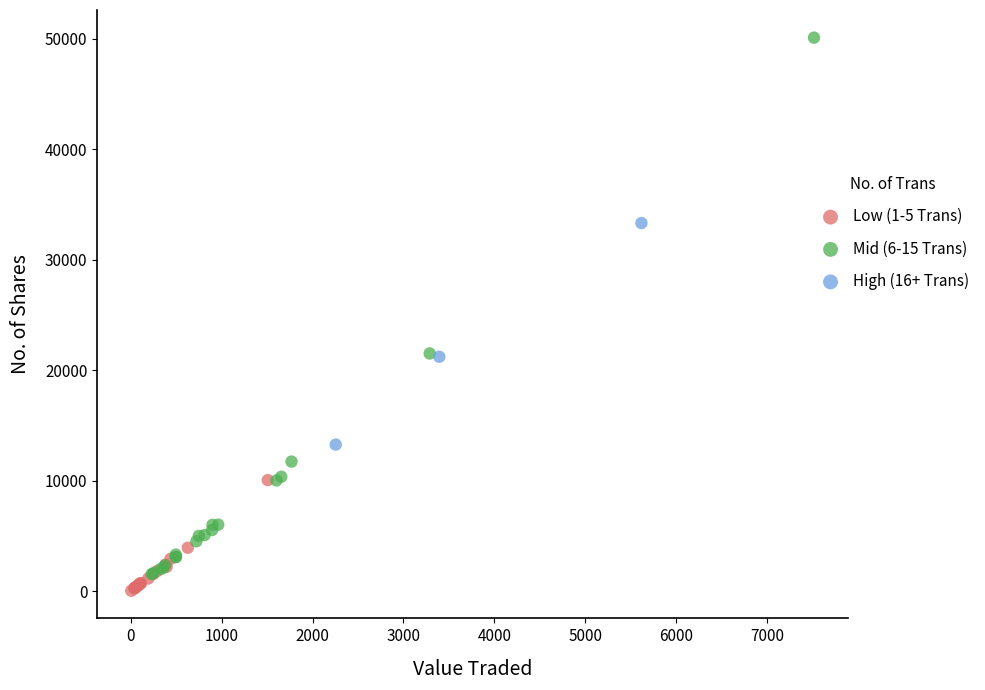

Which series contains the highest Y value?

Mid (6-15 Trans)